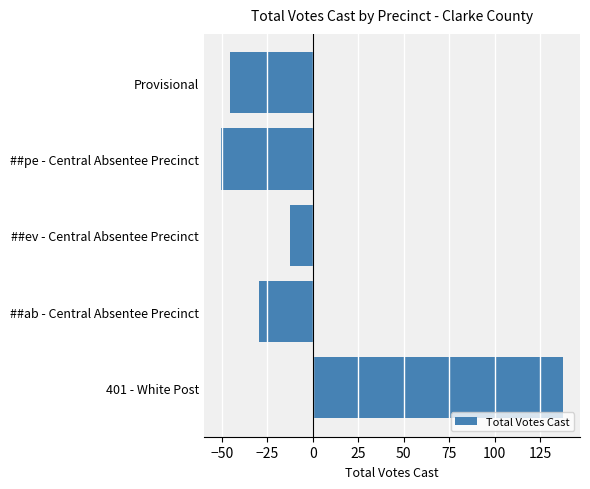

How many bars are there in total?

5